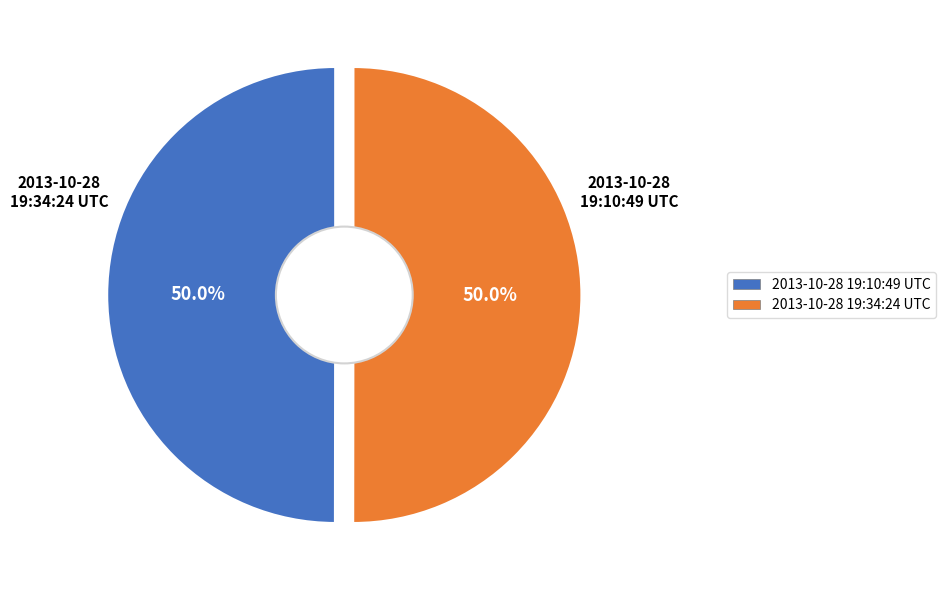

Which category has the biggest portion of the pie?

2013-10-28 19:34:24 UTC